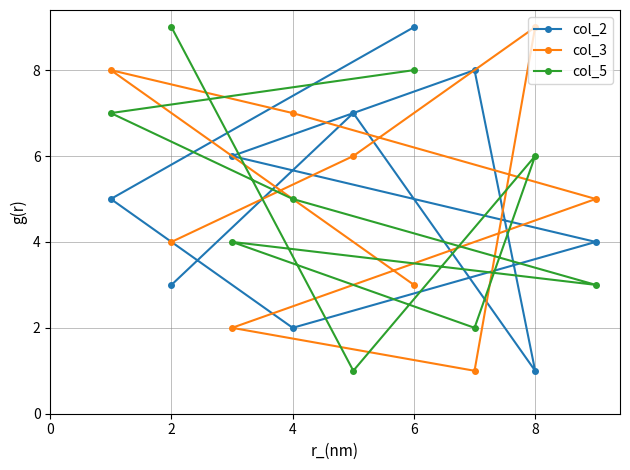

Is it true that col_3 equals 7 at 6?

False